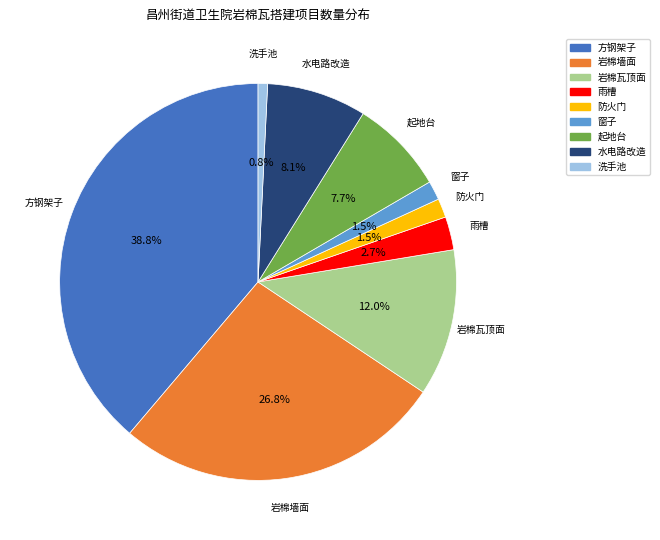

Does any single category account for the majority?

No